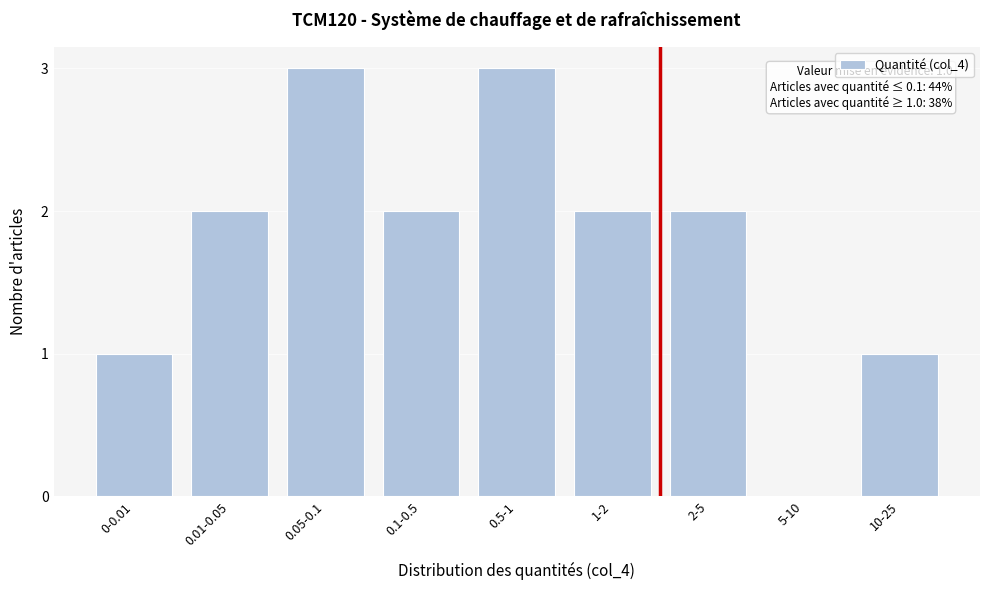

Reading left to right, what are all the values shown in this chart?

0-0.01=1	0.01-0.05=2	0.05-0.1=3	0.1-0.5=2	0.5-1=3	1-2=2	2-5=2	5-10=0	10-25=1